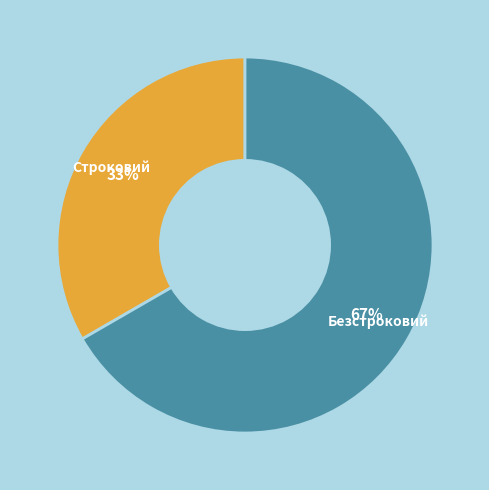

Rank the categories by value from lowest to highest.

Строковий, Безстроковий